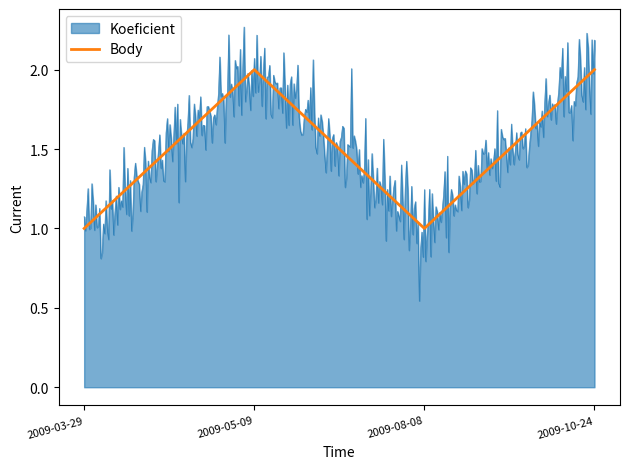

Rank the series by their maximum value, from lowest to highest.

Body, Koeficient